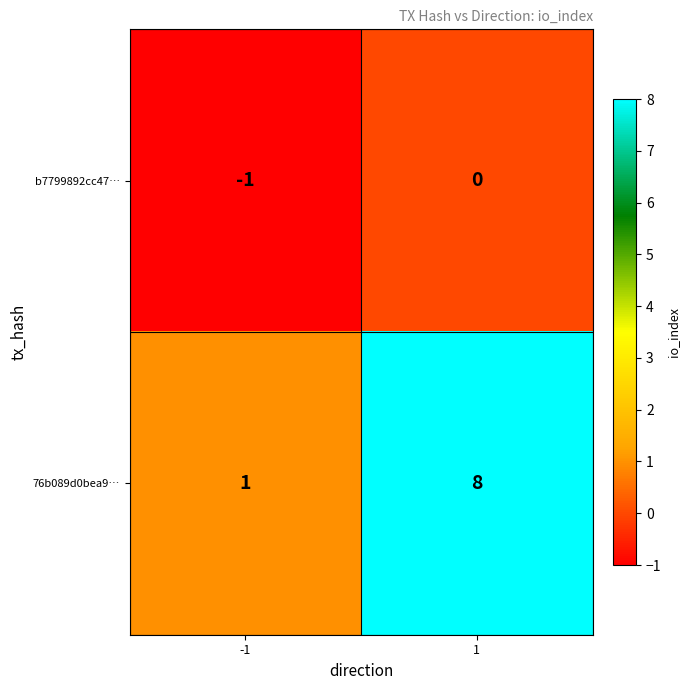

What is the maximum value shown in the chart?

8